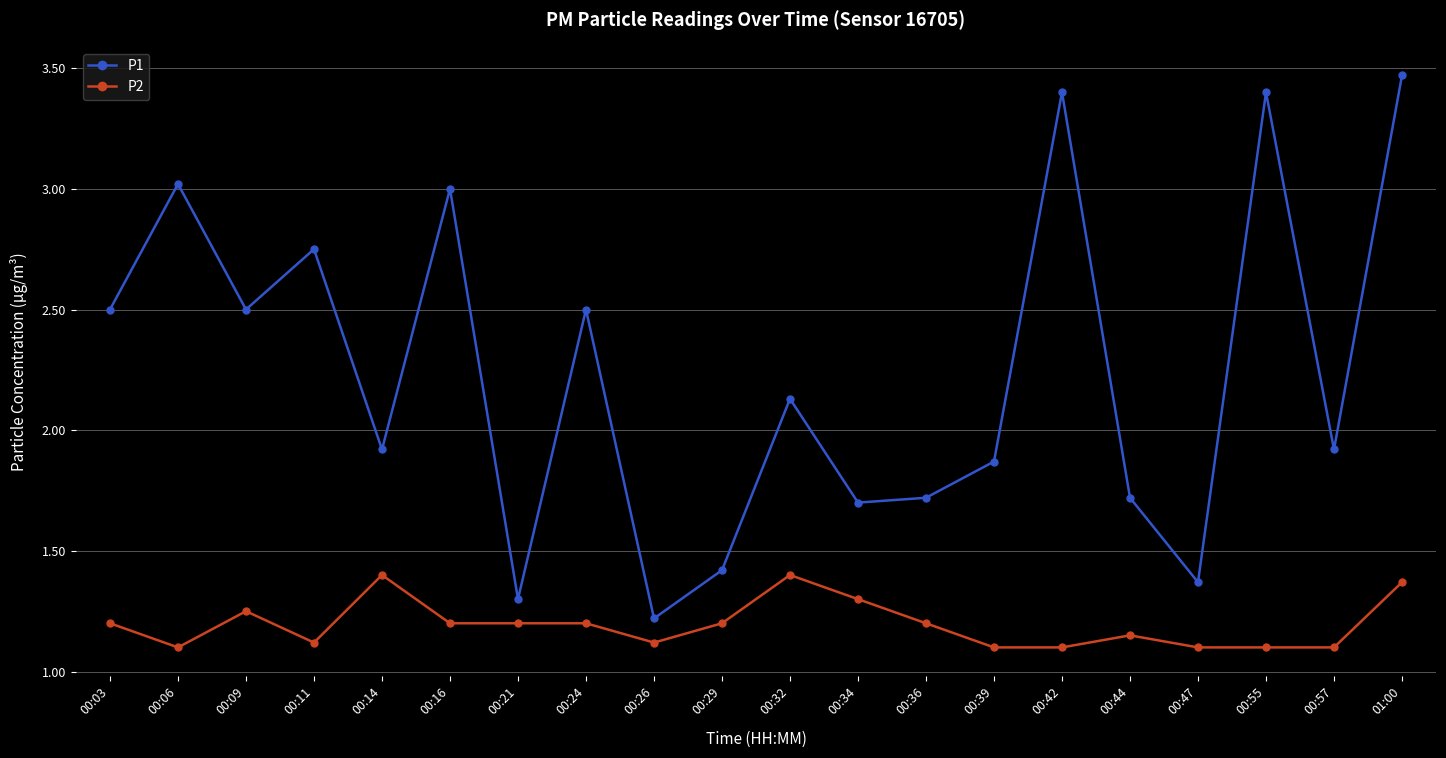

How many distinct data groups are displayed?

2